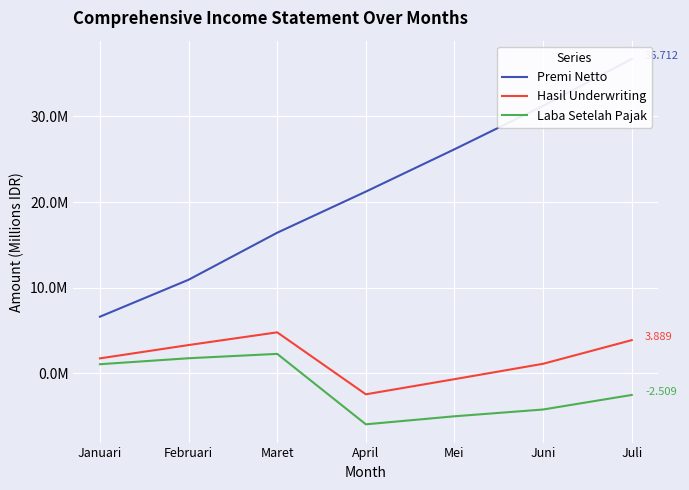

What is the average value of the Laba Setelah Pajak series?

-1787134.1